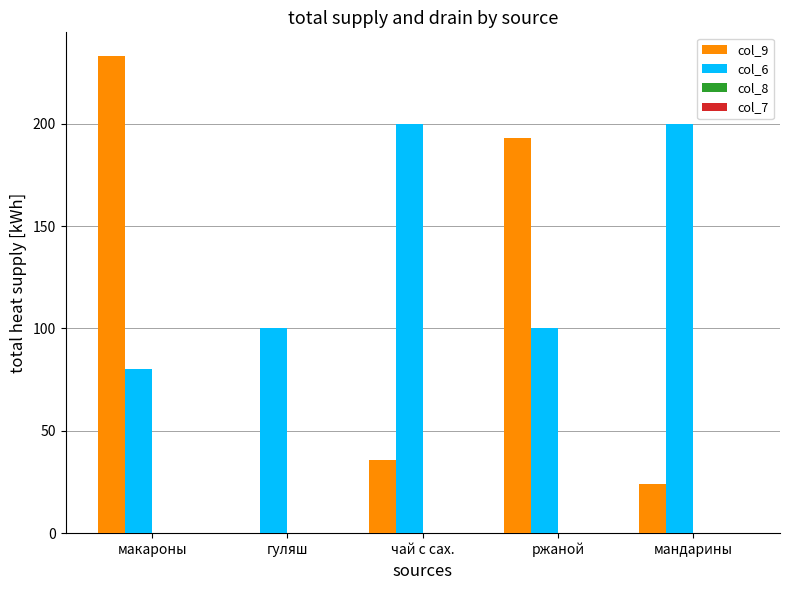

Is it true that col_6 equals 301.6 at чай с сах.?

False